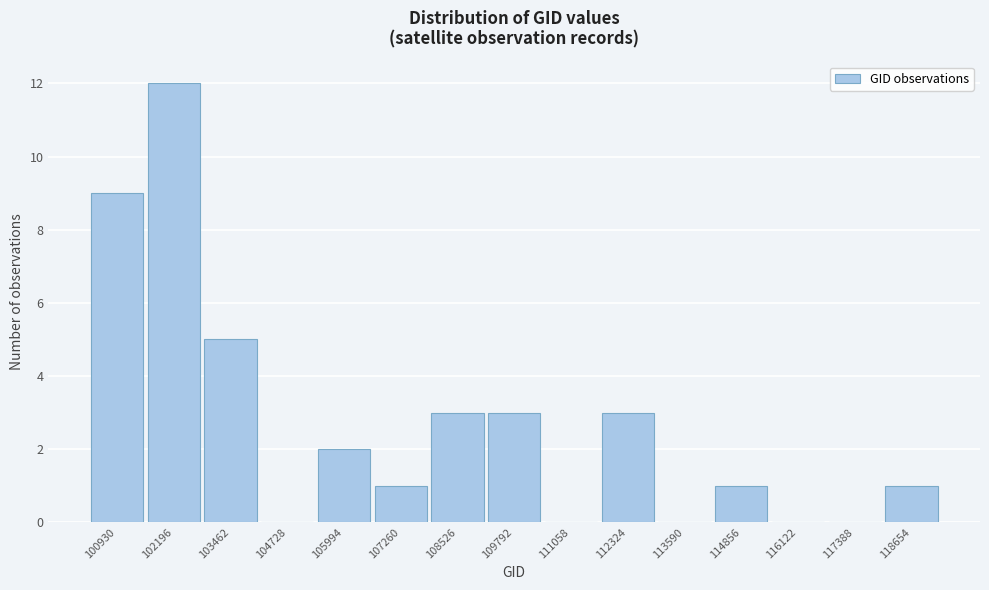

Reading left to right, what are all the values shown in this chart?

100930=9	102196=12	103462=5	104728=0	105994=2	107260=1	108526=3	109792=3	111058=0	112324=3	113590=0	114856=1	116122=0	117388=0	118654=1